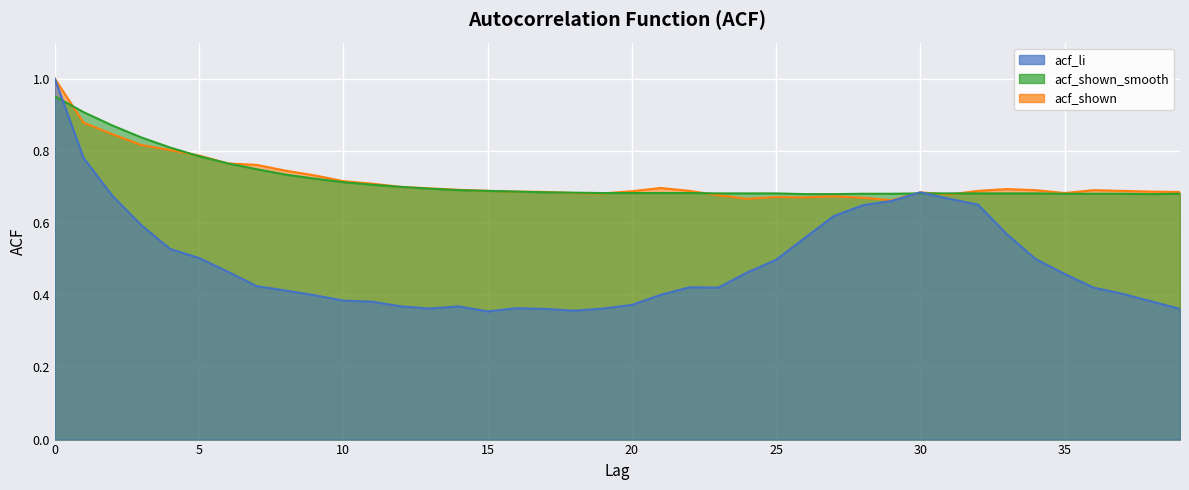

At 2, list the series in order from largest to smallest.

acf_shown_smooth, acf_shown, acf_li